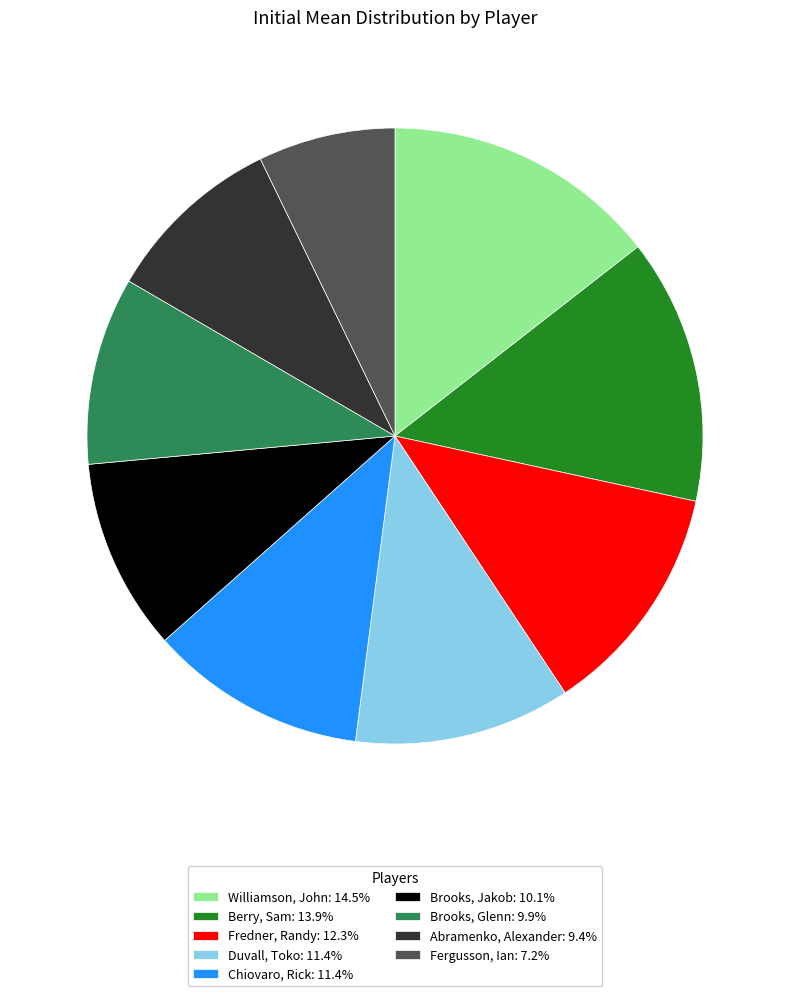

Is the sum of Duvall, Toko and Brooks, Jakob greater than half?

No